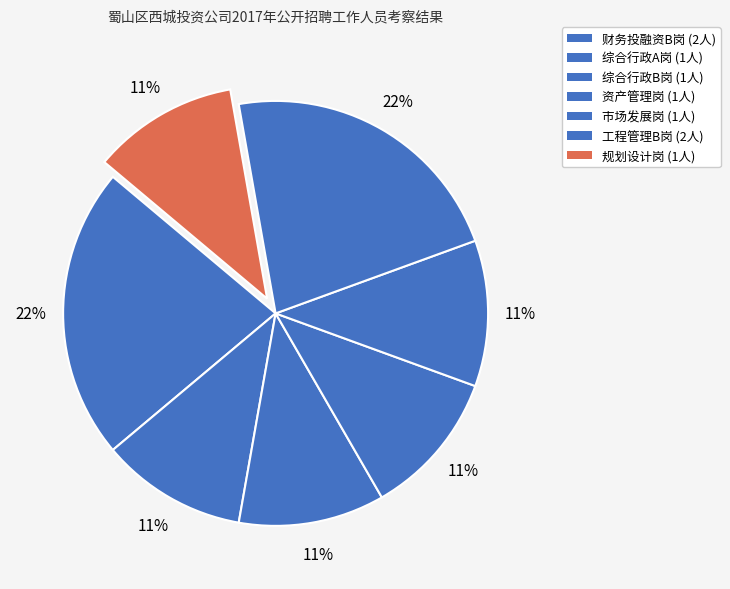

To the nearest percent, what is the difference between the largest and smallest slice percentages?

11%